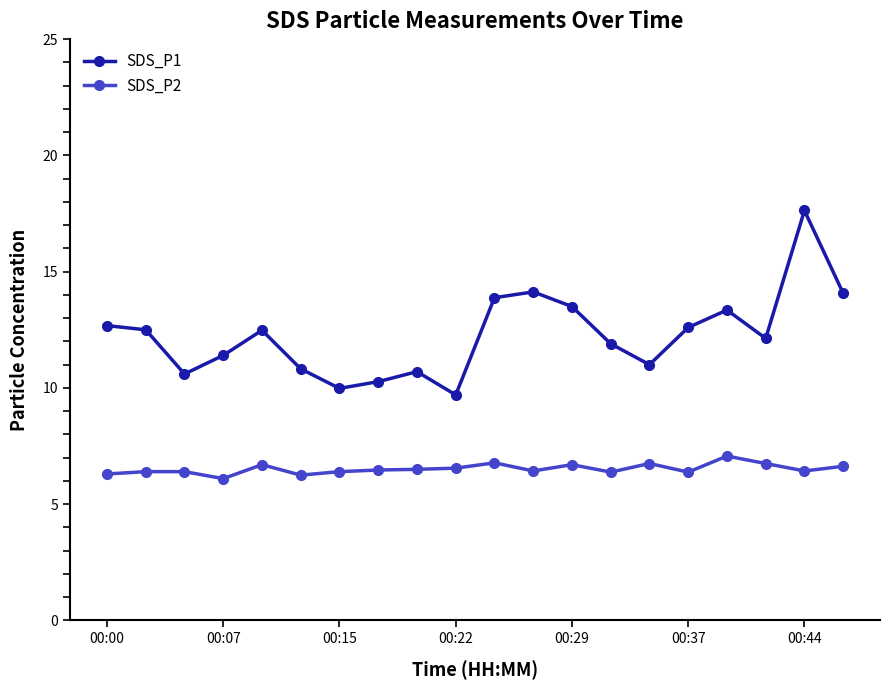

What is the average value of the SDS_P2 series?

6.5